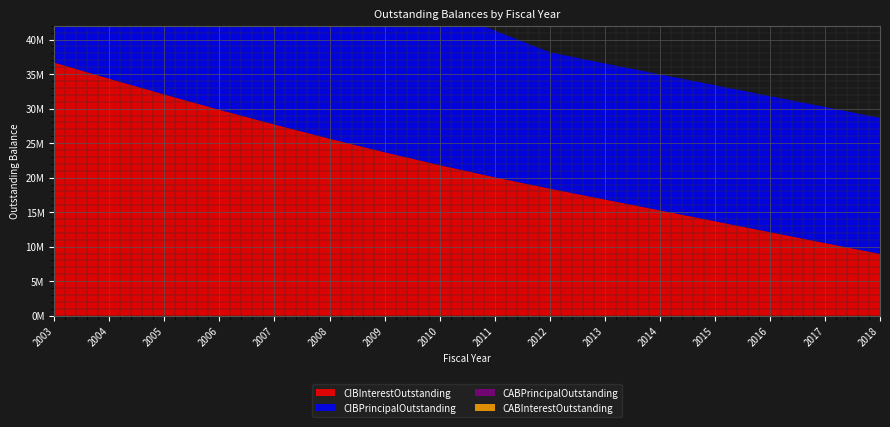

Reading left to right, list all the values displayed in this chart.

CIBInterestOutstanding: 2003=36680400.6	2004=34332989.4	2005=32050344.9	2006=29838467.1	2007=27703356.0	2008=25651011.5	2009=23688355.9	2010=21823389.1	2011=20064111.3	2012=18419444.6	2013=16841288.9	2014=15265288.9	2015=13689289.0	2016=12113288.9	2017=10537288.9	2018=8961289.0
CIBPrincipalOutstanding: 2003=29700000.0	2004=28925000.0	2005=28075000.0	2006=27150000.0	2007=26150000.0	2008=25075000.0	2009=23900000.0	2010=22625000.0	2011=21250000.0	2012=19750000.0	2013=19700000.0	2014=19700000.0	2015=19700000.0	2016=19700000.0	2017=19700000.0	2018=19700000.0
CABPrincipalOutstanding: 2003=0.0	2004=0.0	2005=0.0	2006=0.0	2007=0.0	2008=0.0	2009=0.0	2010=0.0	2011=0.0	2012=0.0	2013=0.0	2014=0.0	2015=0.0	2016=0.0	2017=0.0	2018=0.0
CABInterestOutstanding: 2003=0.0	2004=0.0	2005=0.0	2006=0.0	2007=0.0	2008=0.0	2009=0.0	2010=0.0	2011=0.0	2012=0.0	2013=0.0	2014=0.0	2015=0.0	2016=0.0	2017=0.0	2018=0.0